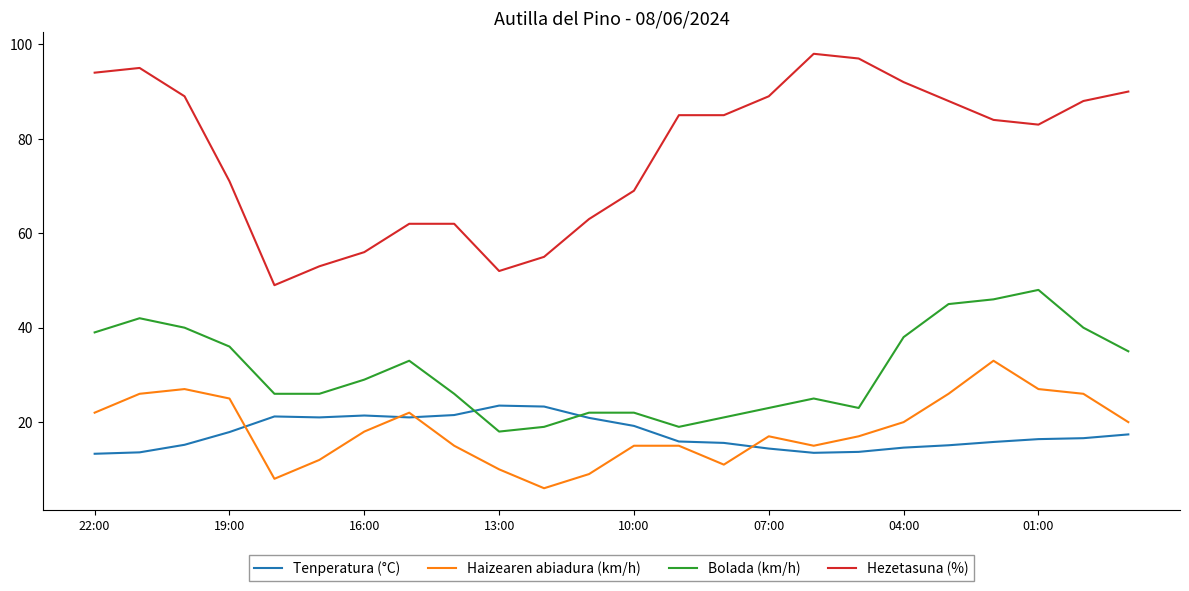

What is the maximum value shown in the chart?

98.0